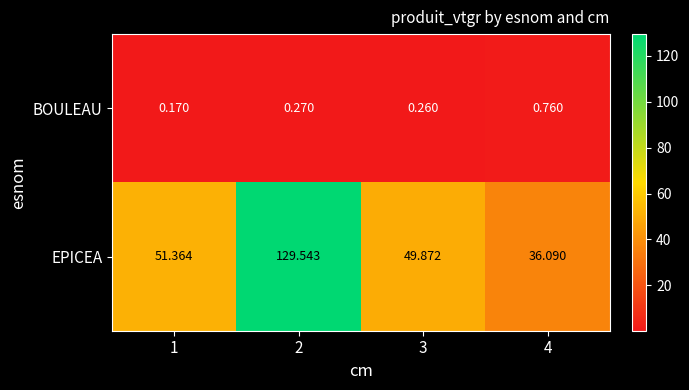

Which series changed the most between 1 and 3?

EPICEA